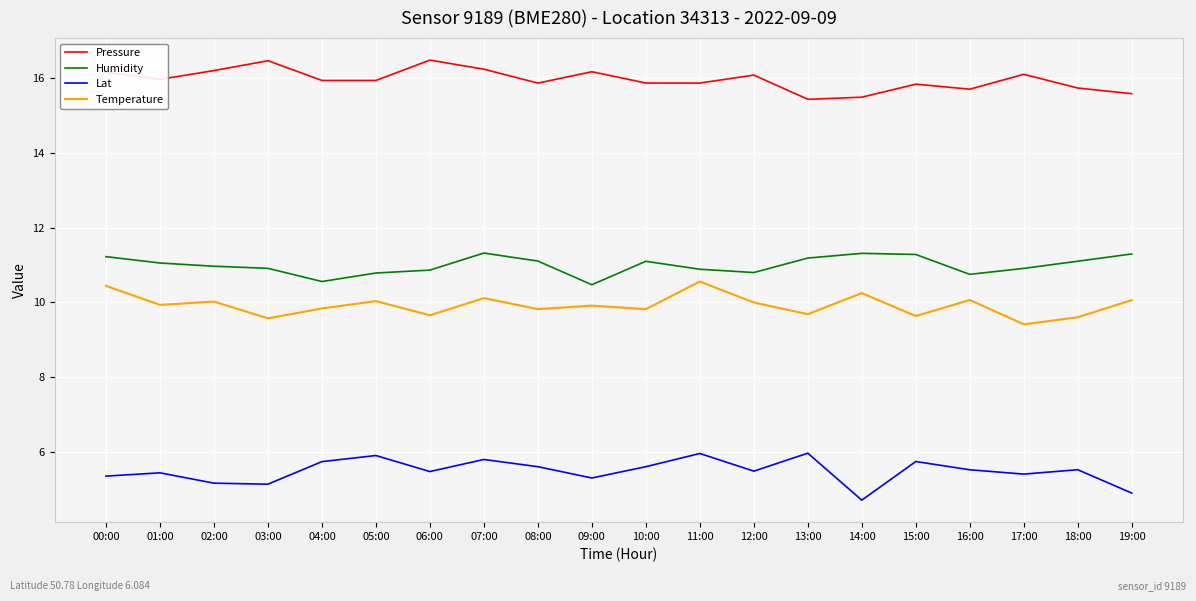

What is the maximum value shown in the chart?

16.5